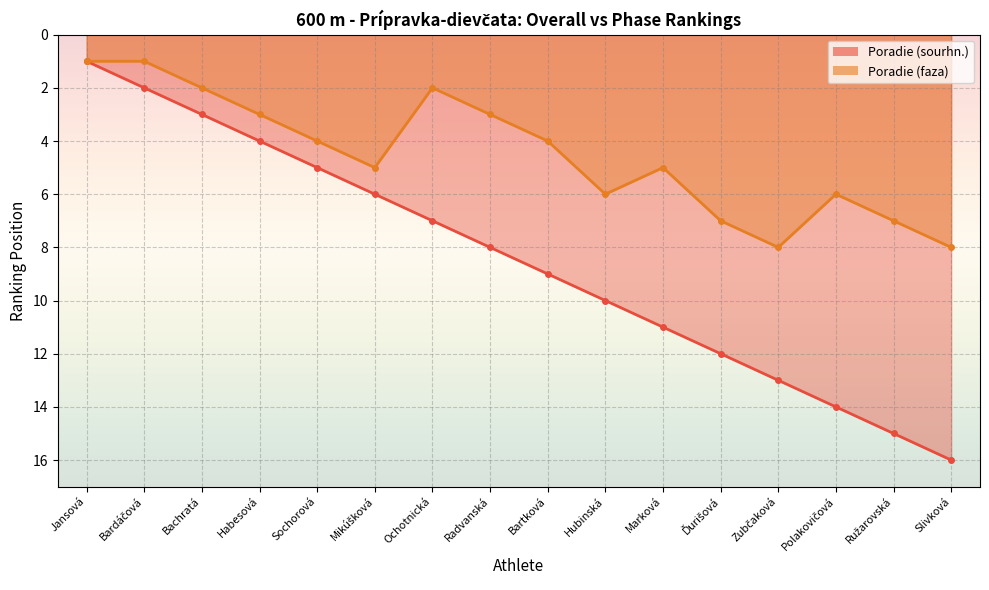

List the series in order of their peak value, highest first.

Poradie (sourhn.), Poradie (faza)